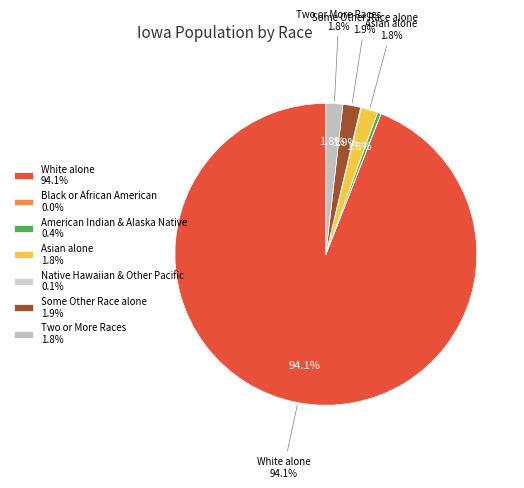

Between Native Hawaiian and Other Pacific and Some Other Race alone, which is larger?

Some Other Race alone